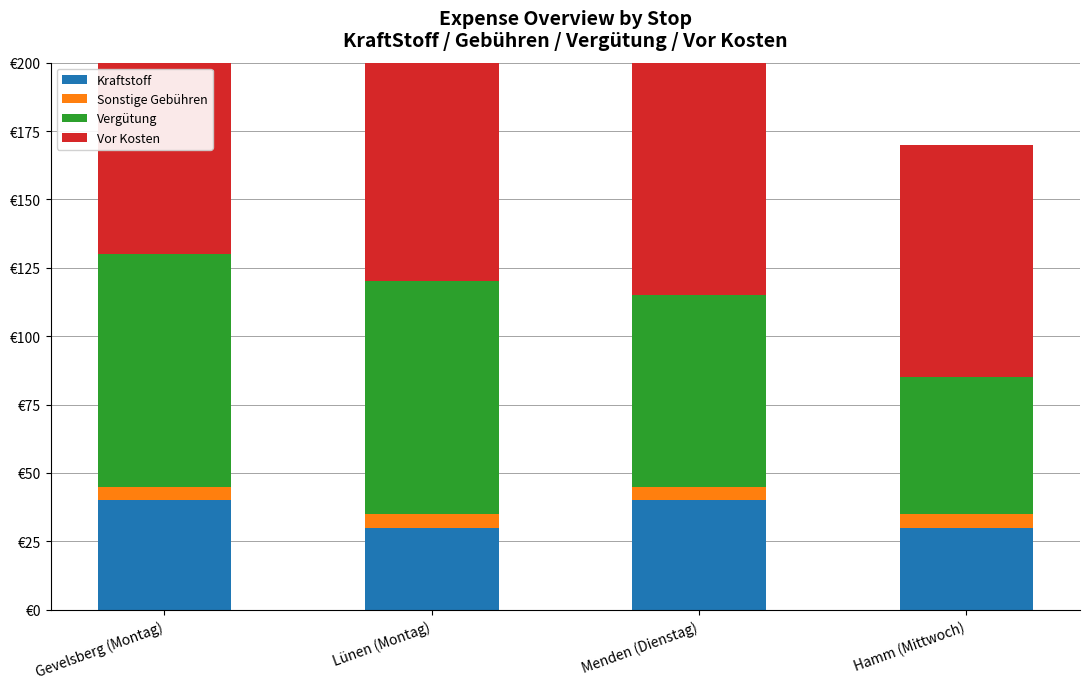

What is the difference between the highest and lowest values at Menden (Dienstag)?

110